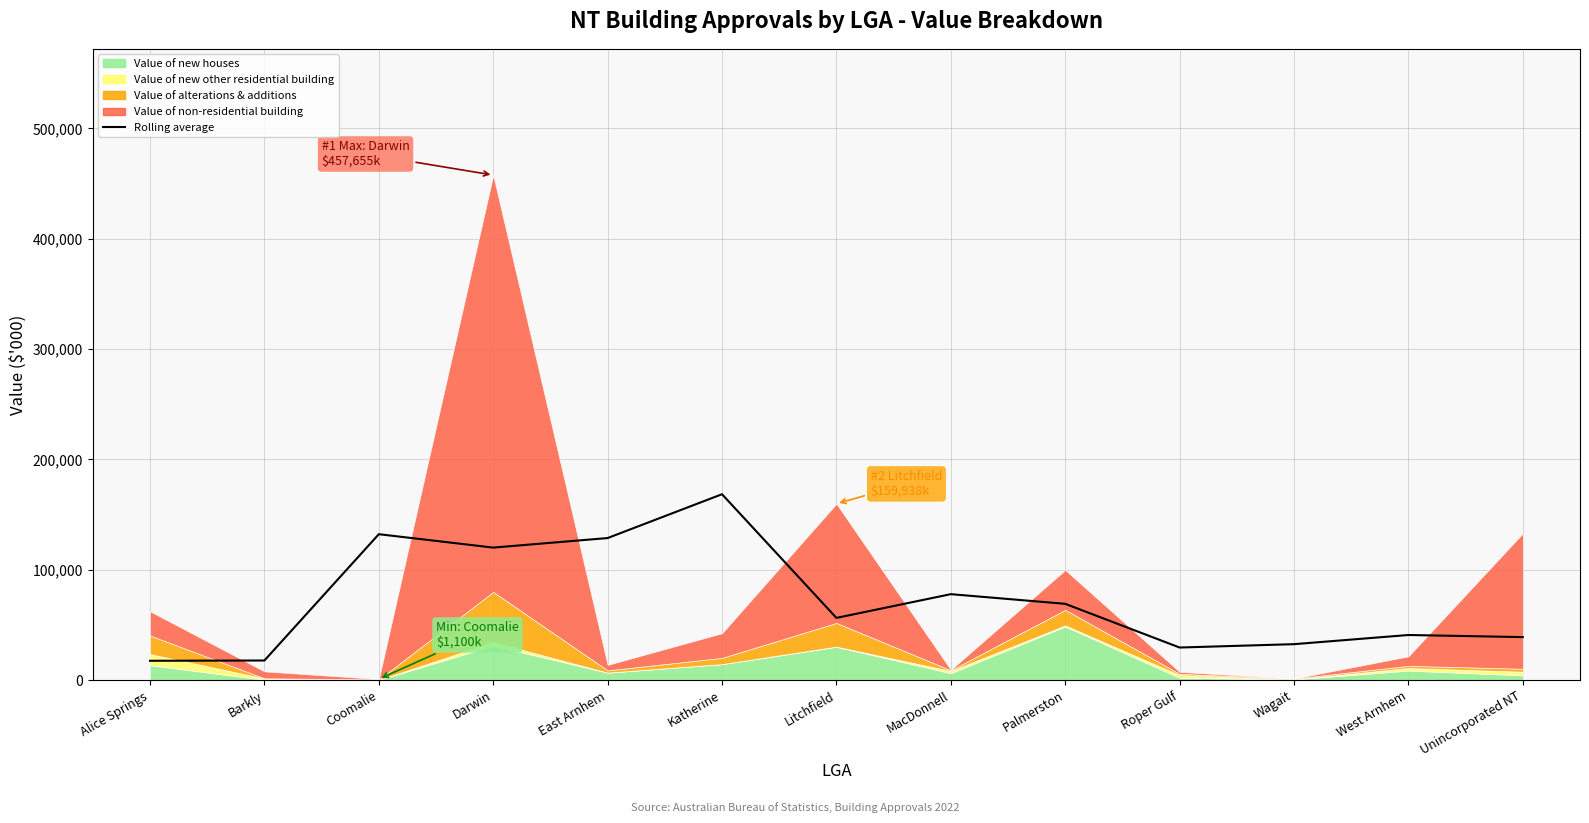

Reading left to right, extract all data points from this chart.

Alice Springs=17624.6	Barkly=17899.6	Coomalie=132313.4	Darwin=120176.4	East Arnhem=128822.7	Katherine=168532.2	Litchfield=56493.4	MacDonnell=77990.8	Palmerston=69239.1	Roper Gulf=29644.8	Wagait=32687.3	West Arnhem=40988.7	Unincorporated NT=39084.7